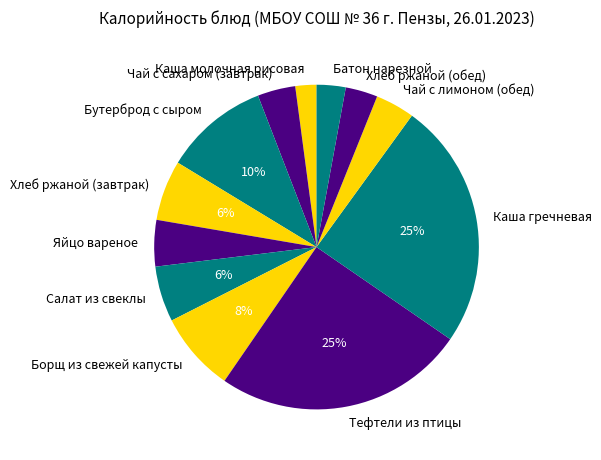

To the nearest percent, what is the difference between the largest and smallest slice percentages?

23%